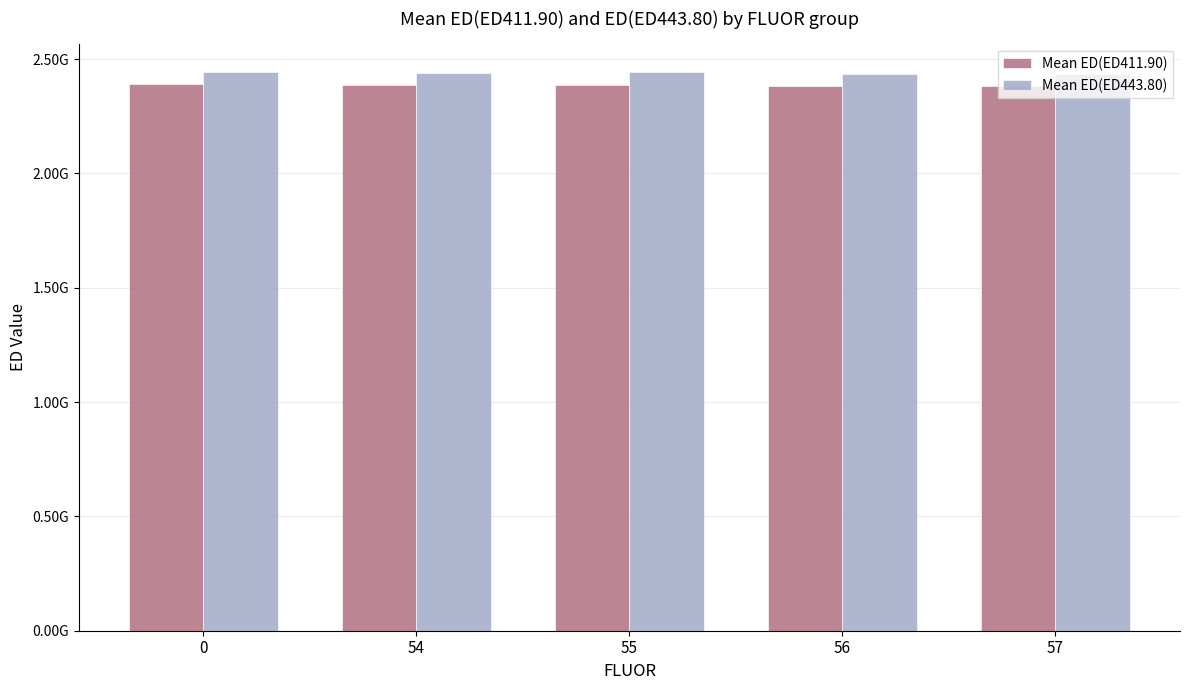

Does the chart contain any negative values?

No